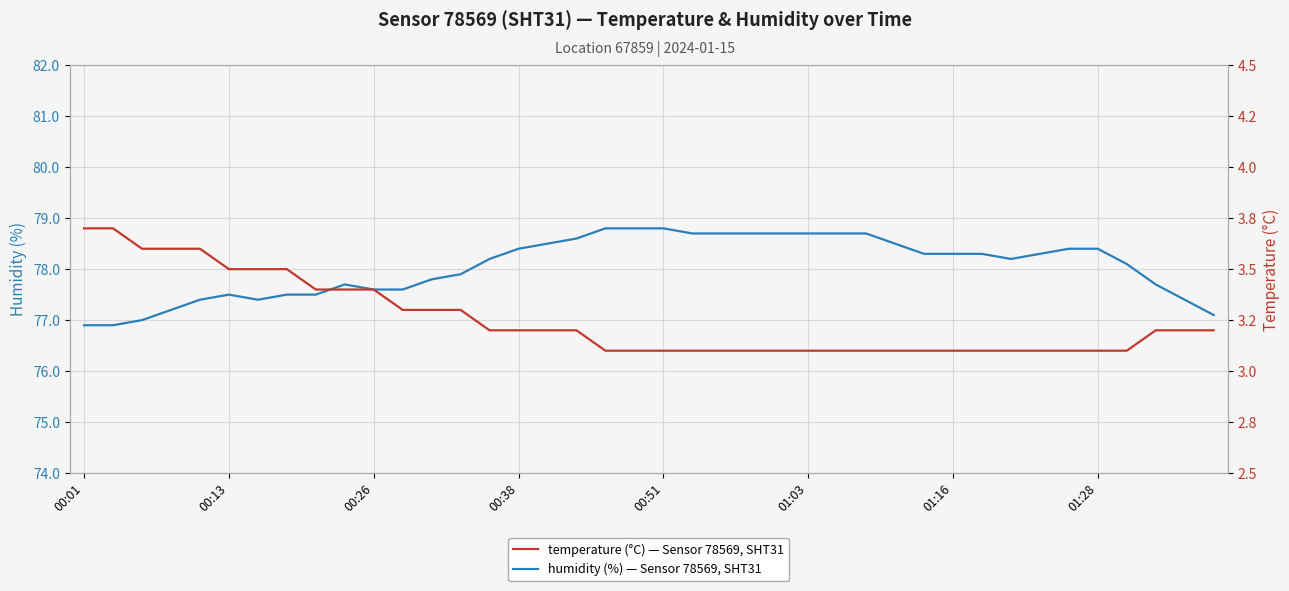

Is it true that humidity equals 77.1 at 39?

True